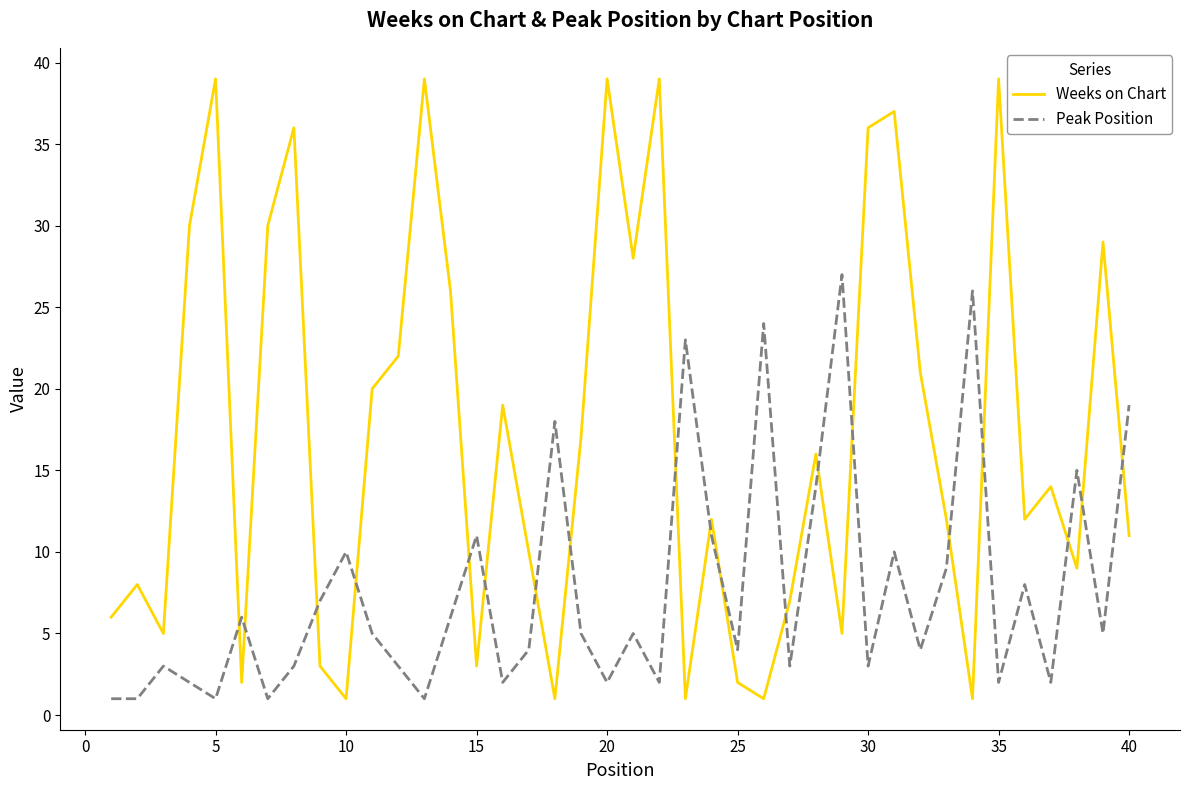

Which series ends up on top after the final intersection of Peak Position and Weeks on Chart?

Peak Position